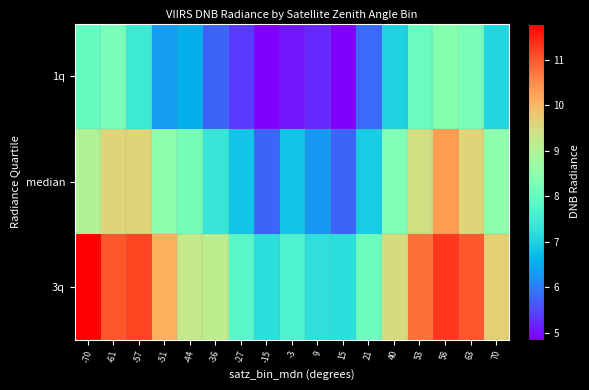

At how many categories does at least one series exceed 5?

17